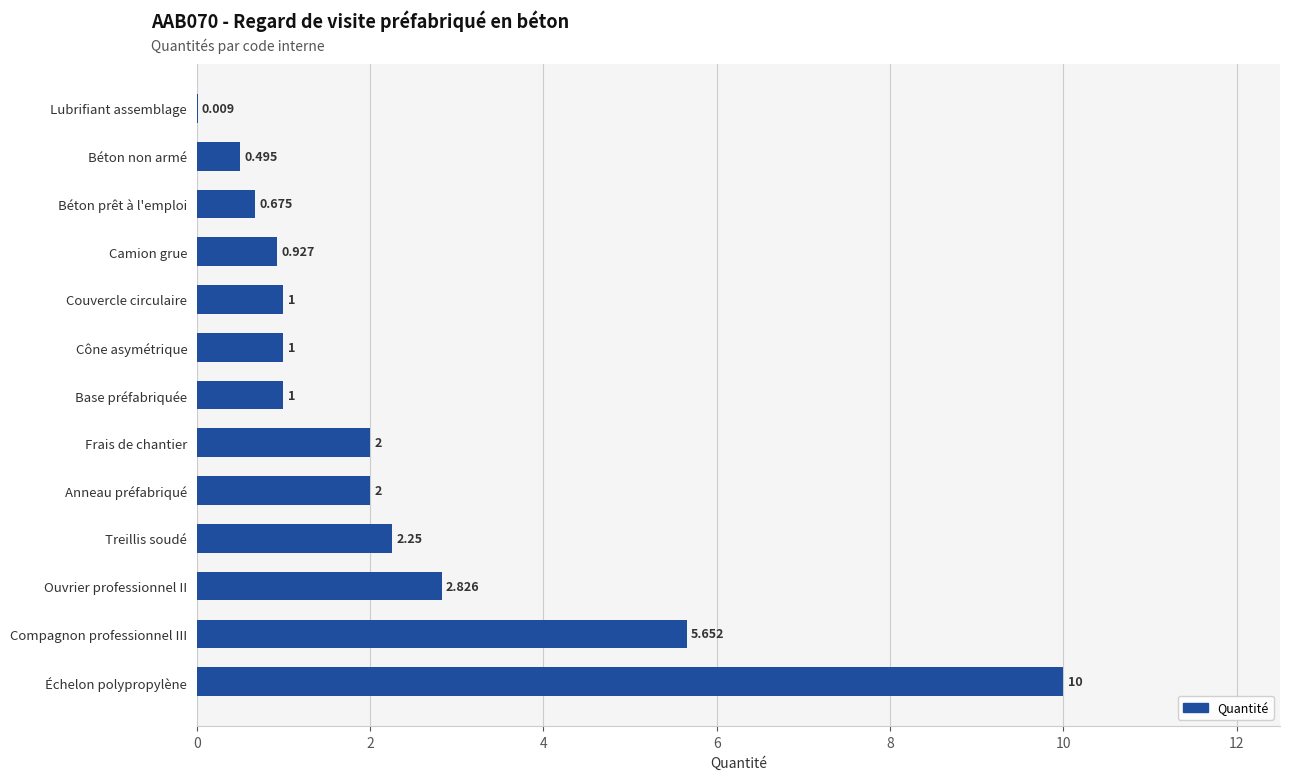

Between Treillis soudé and Cône asymétrique, which is larger?

Treillis soudé